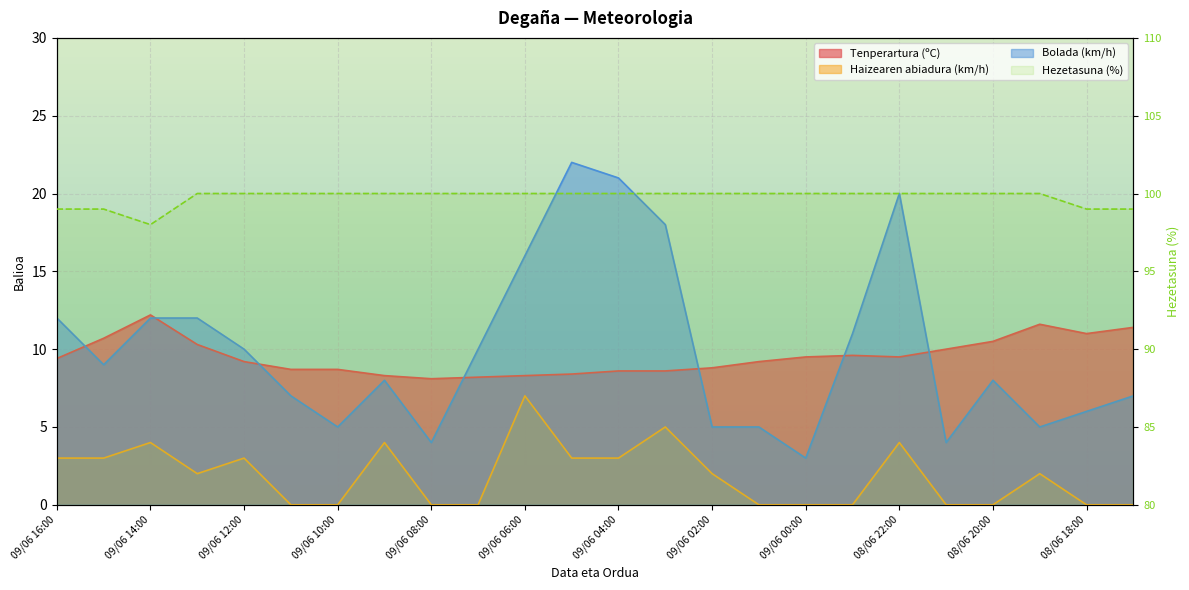

What position from the right is 09/06 16:00?

24